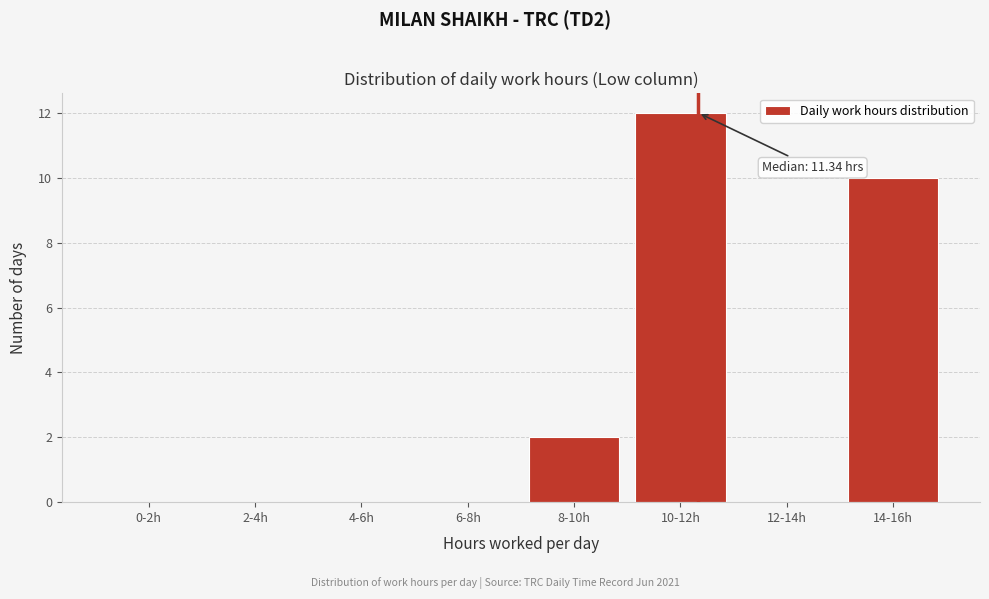

Reading left to right, what are all the values shown in this chart?

0-2h=0	2-4h=0	4-6h=0	6-8h=0	8-10h=2	10-12h=12	12-14h=0	14-16h=10